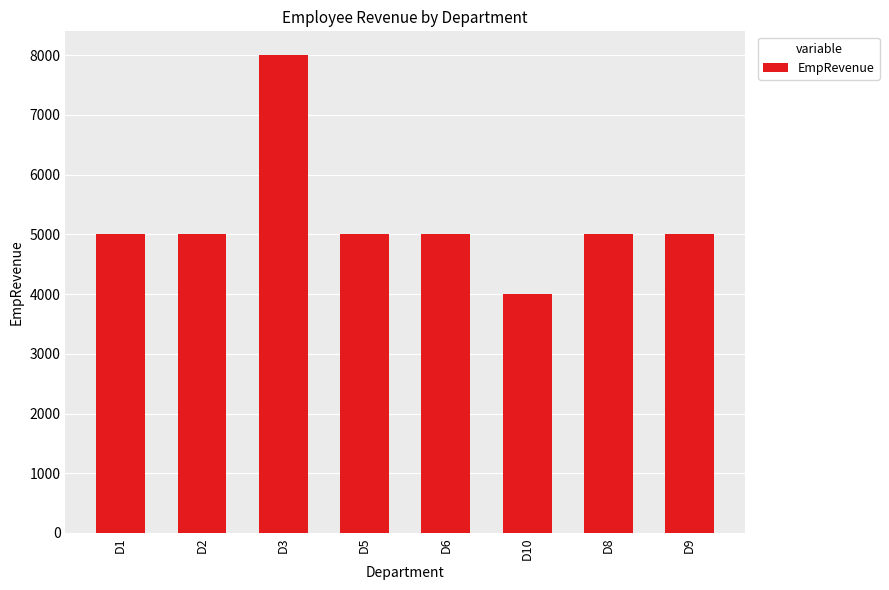

How many data points does each series have?

8